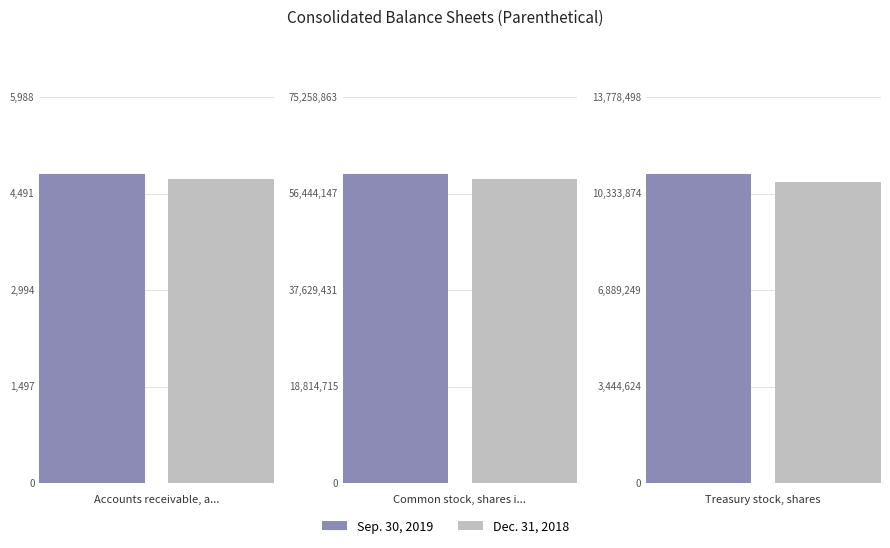

What is the minimum value for Sep. 30, 2019?

4791